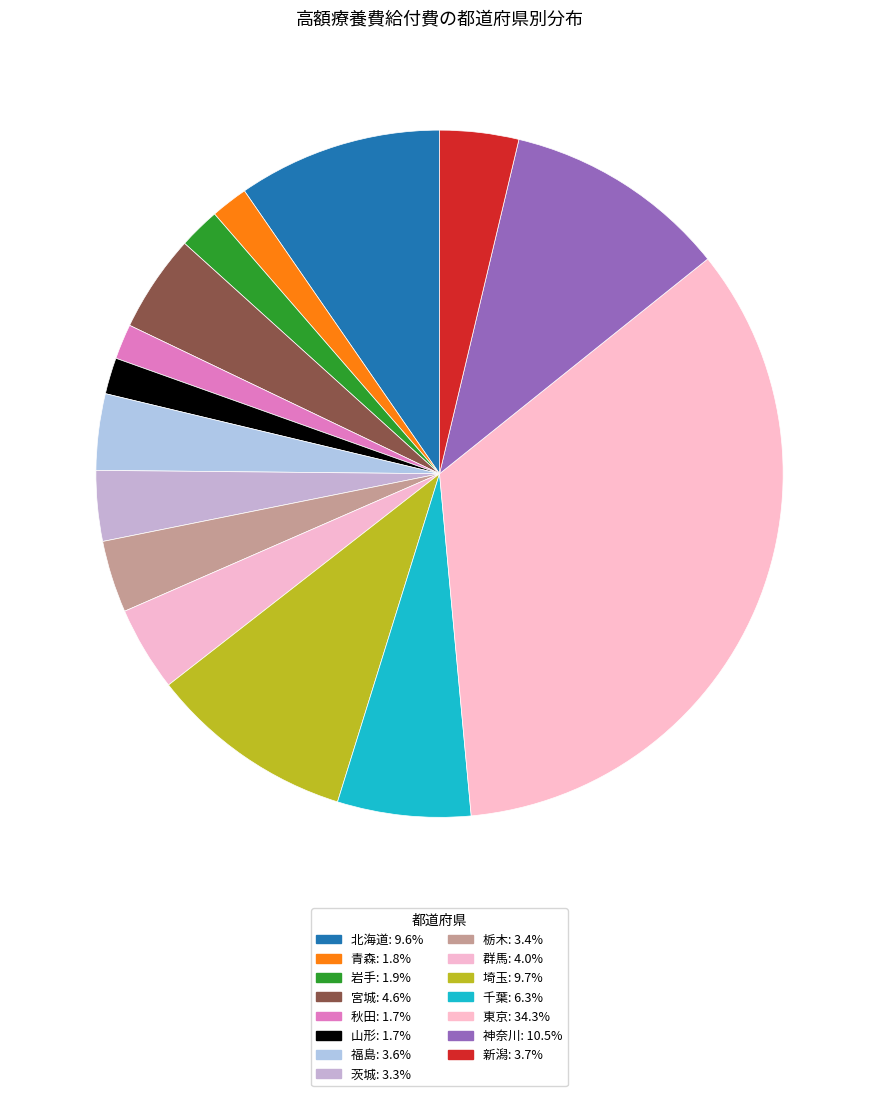

What is the ratio of the value at 神奈川 to the value at 岩手?

5.4